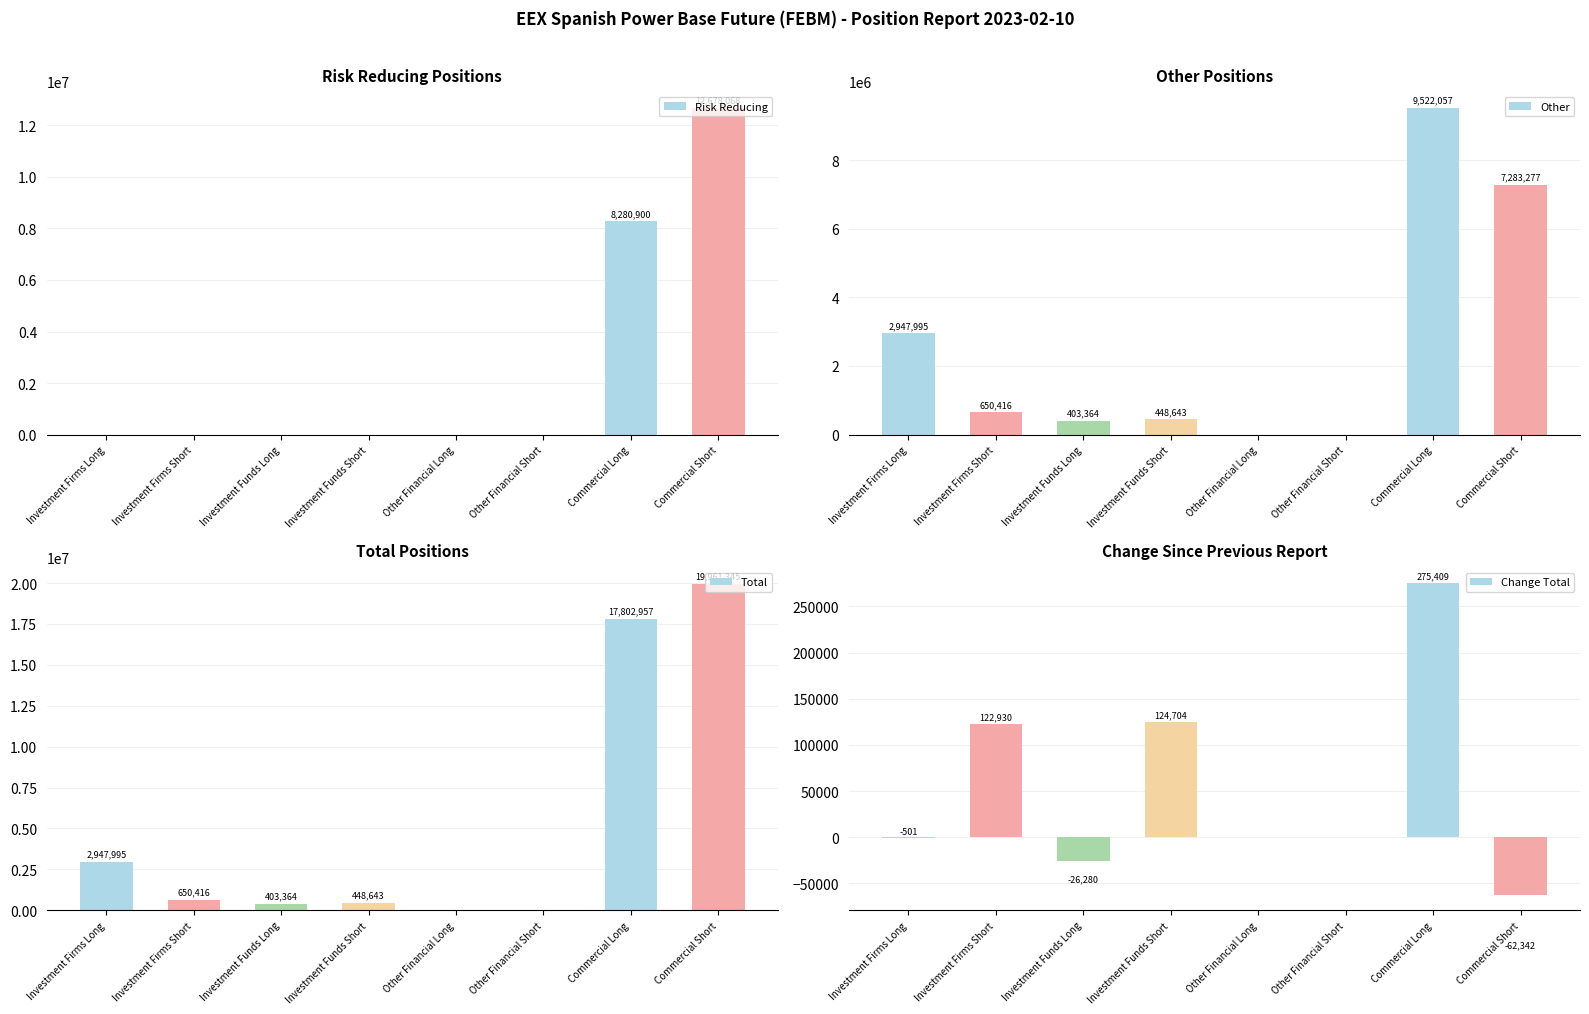

How many values in the Total series are below 650416?

4